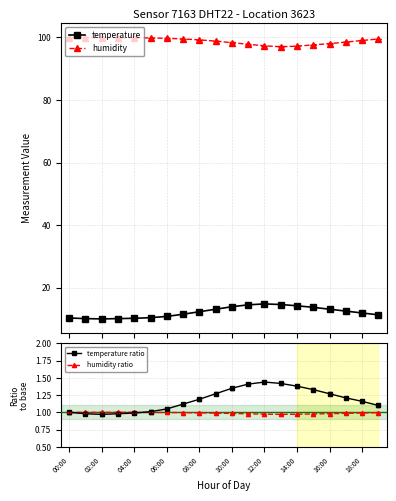

What is the maximum value for temperature ratio?

1.4